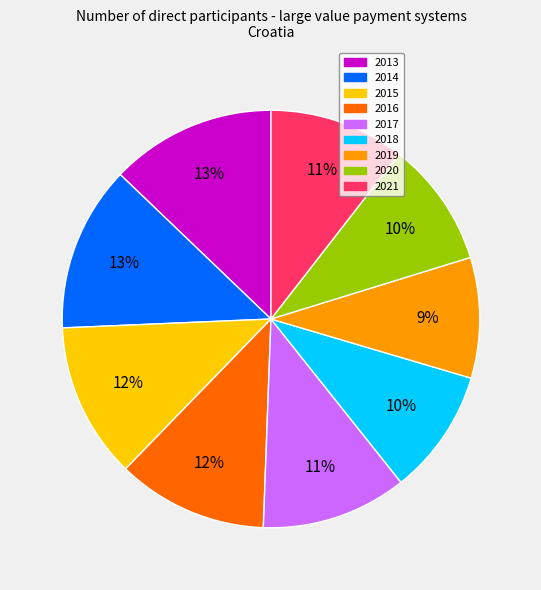

Combined, do 2013 and 2014 account for over 50%?

No